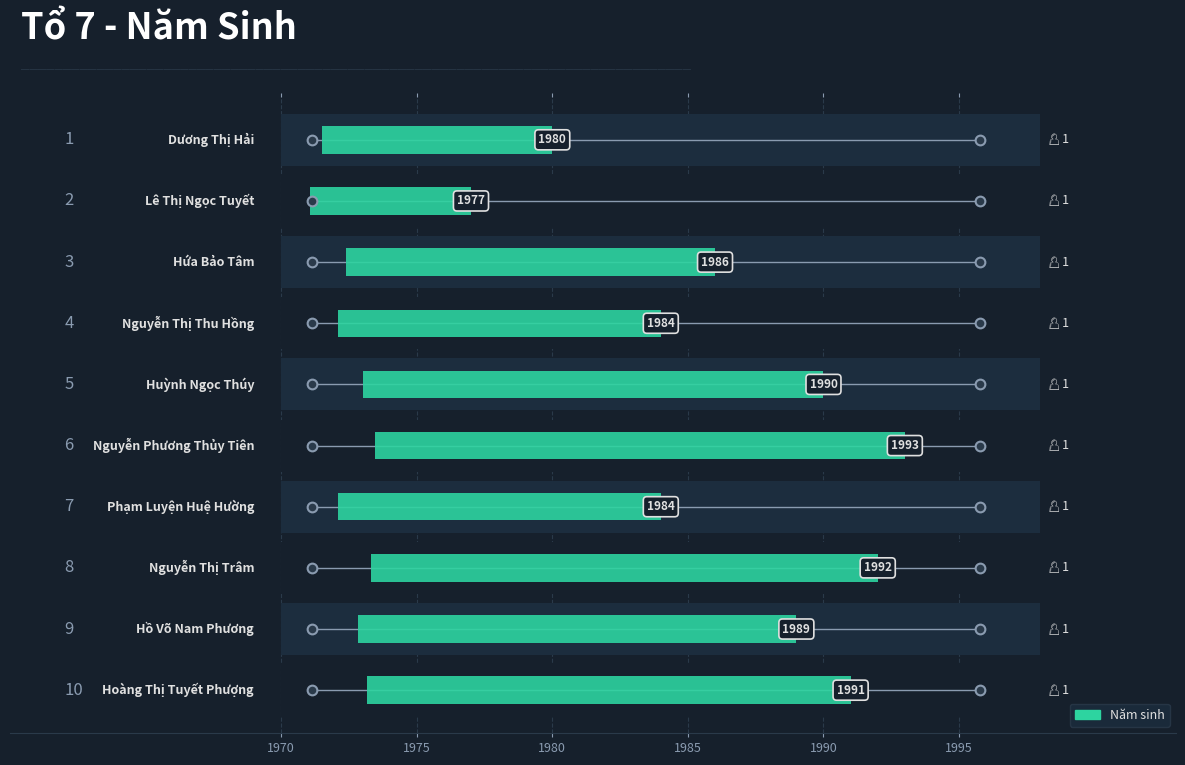

What is the difference between the values at Dương Thị Hải and Hứa Bảo Tâm?

6